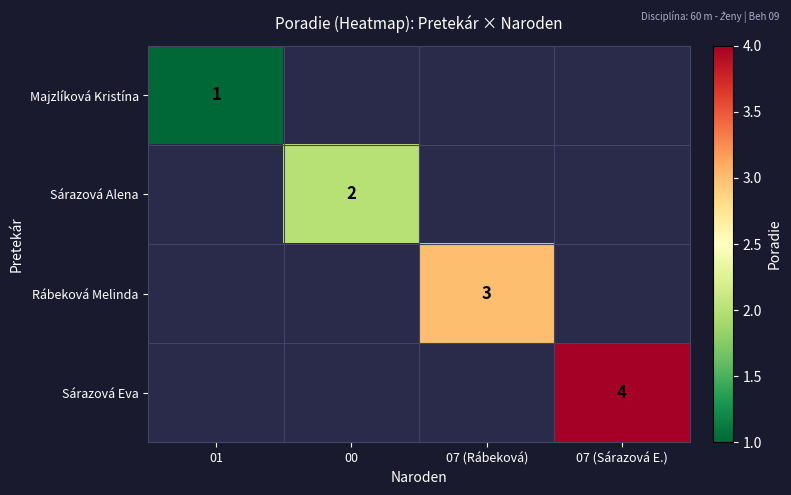

True or false: Sárazová Eva has a value of 4 at 07 (Sárazová E.).

True